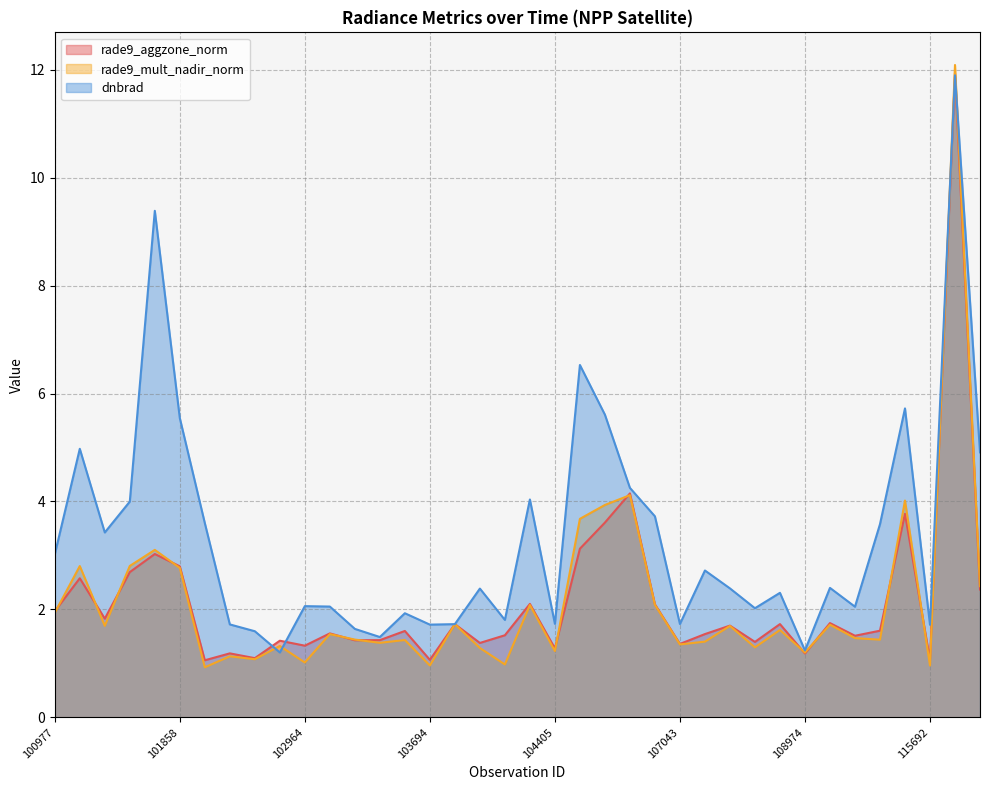

Does the chart display data point markers on the line(s)?

No